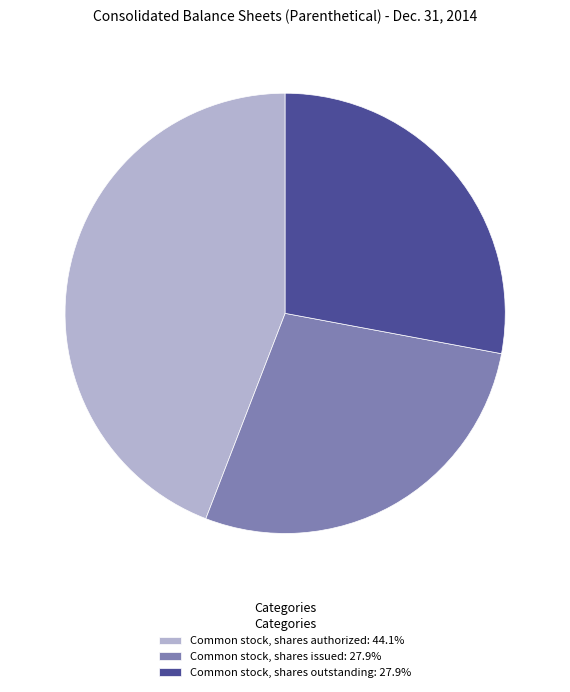

Which slice is the largest?

Common stock, shares authorized